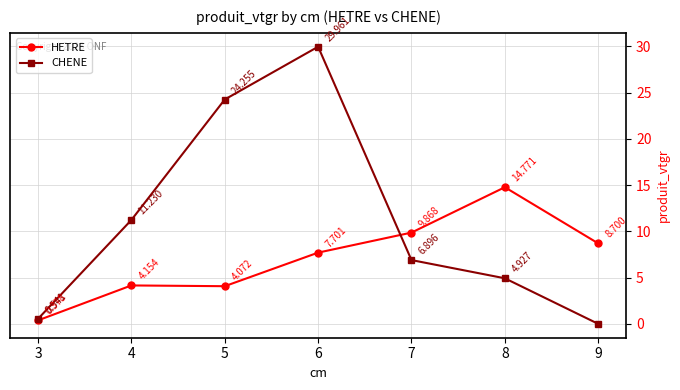

What is the value of the CHENE point at the 5th from the left?

6.9